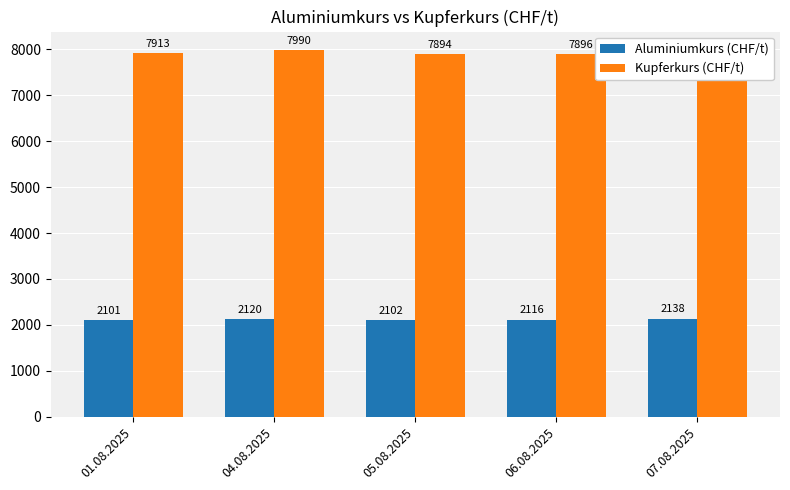

What is the label of the 2nd bar from the left?

04.08.2025